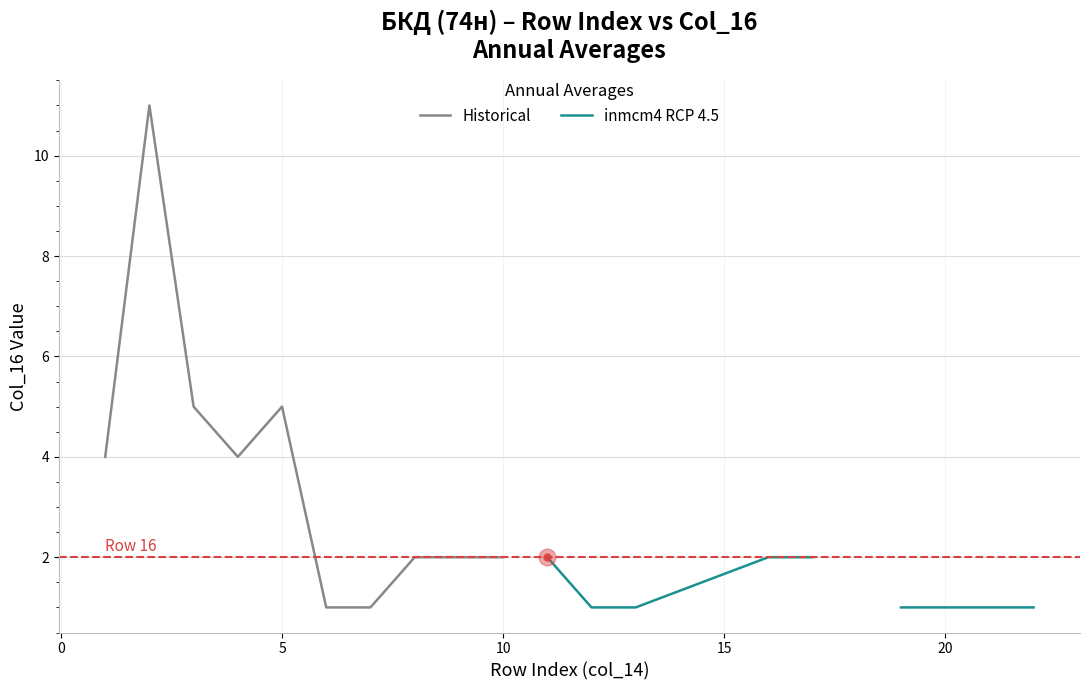

How many lines are shown in the chart?

2